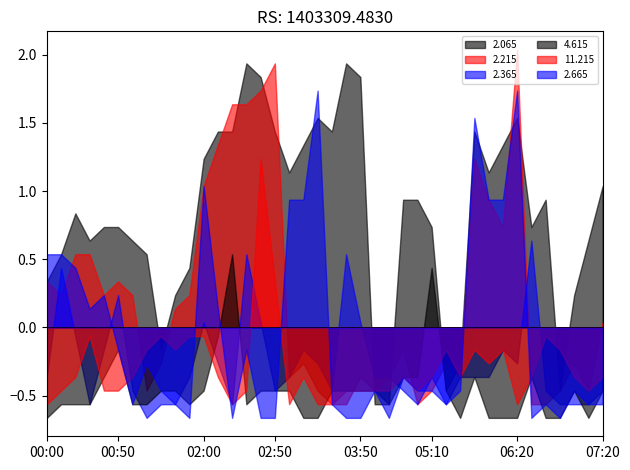

List the labels in order of 2.665 value, smallest first.

01:40, 02:20, 02:40, 02:50, 03:40, 03:50, 04:40, 06:30, 06:50, 01:00, 01:30, 03:30, 05:20, 06:40, 07:10, 07:20, 01:20, 04:30, 05:00, 05:10, 05:30, 07:00, 04:50, 01:10, 00:50, 02:30, 00:30, 02:10, 00:40, 00:20, 00:00, 00:10, 03:00, 03:10, 06:00, 06:10, 02:00, 05:40, 03:20, 06:20